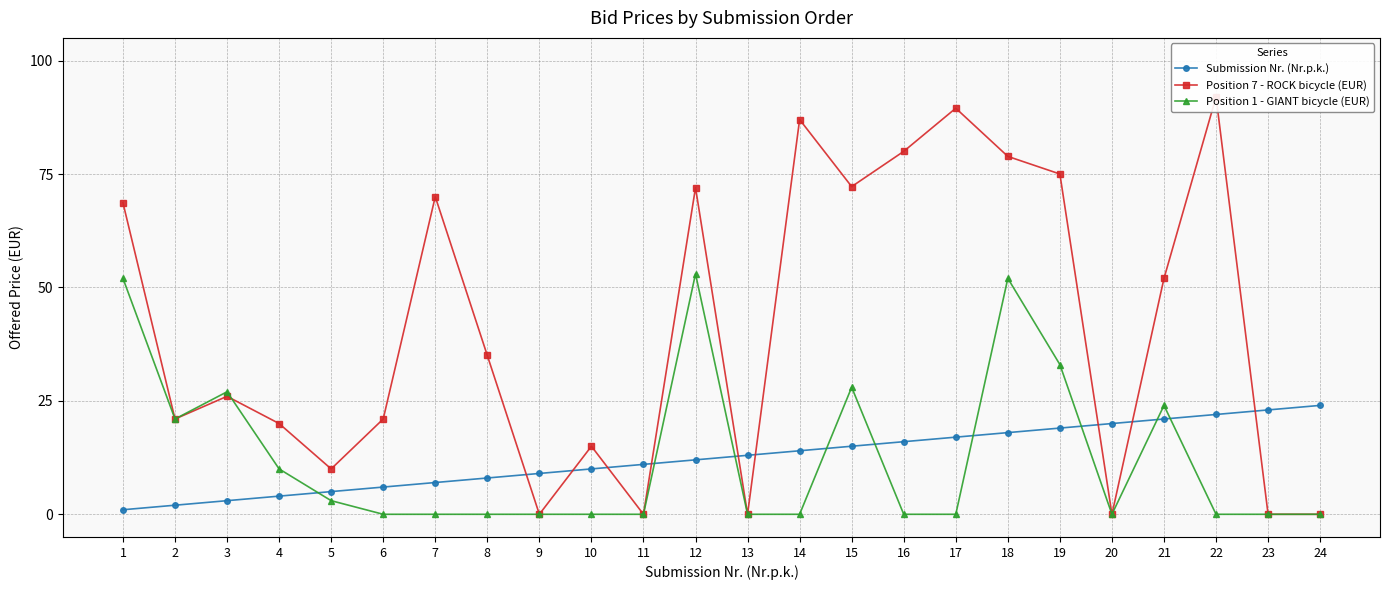

Which series has the largest range (max minus min)?

Position 7 - ROCK bicycle (EUR)